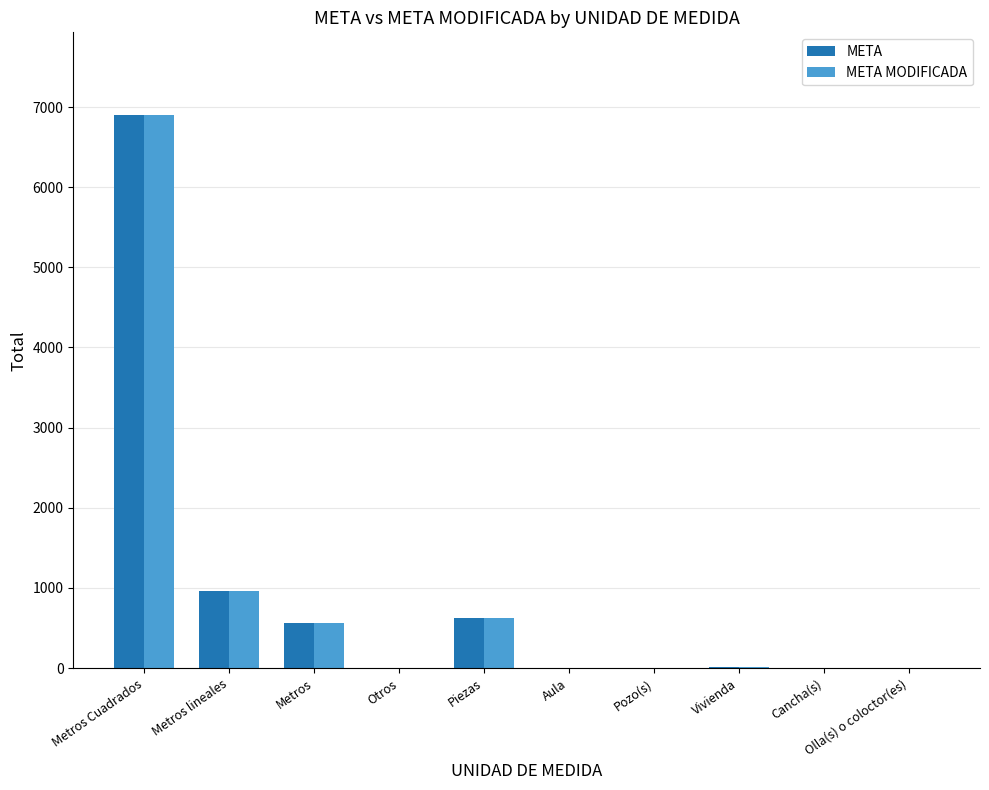

What are all the series names shown in the legend?

META, META MODIFICADA